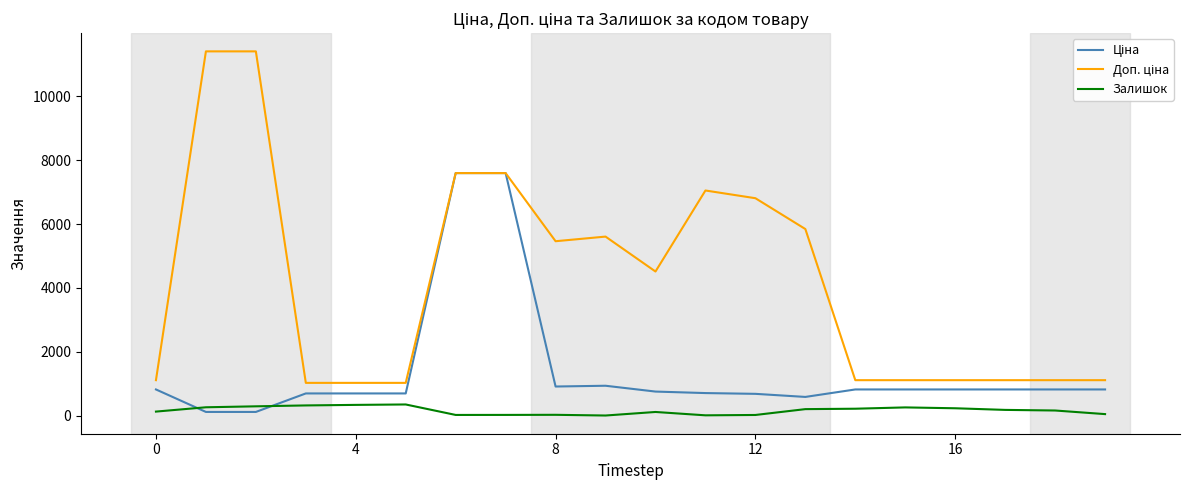

What is the maximum value shown in the chart?

11410.0